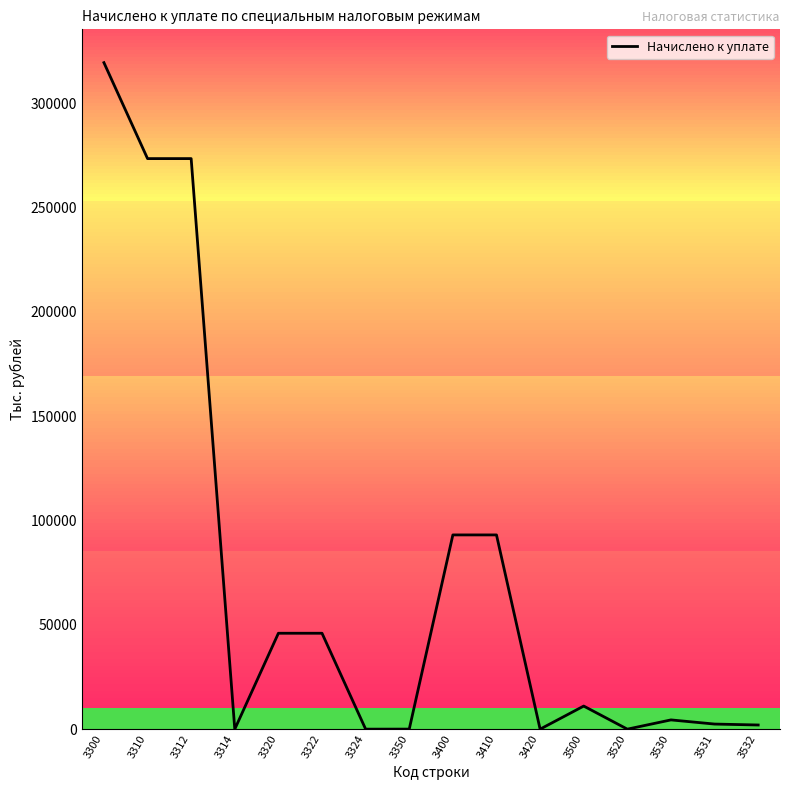

What is the difference between the maximum and second lowest values?

319476